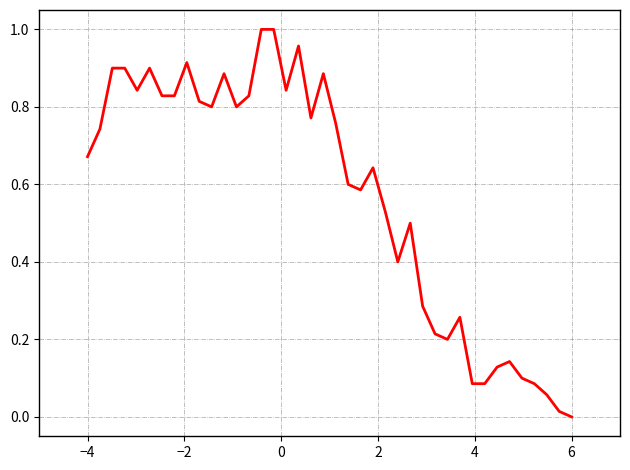

At which category does the chart reach its minimum across all series?

6